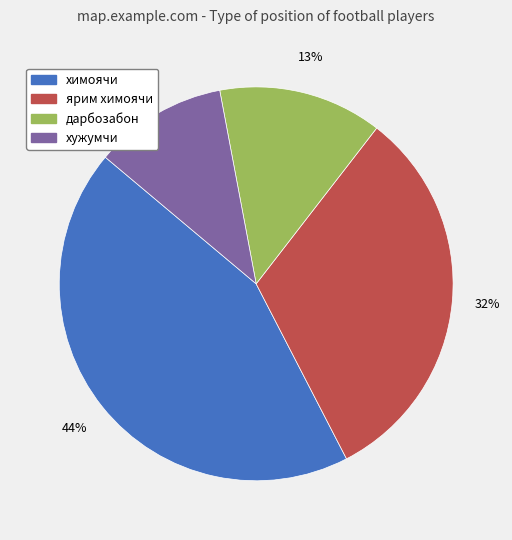

Which category has the biggest portion of the pie?

химоячи